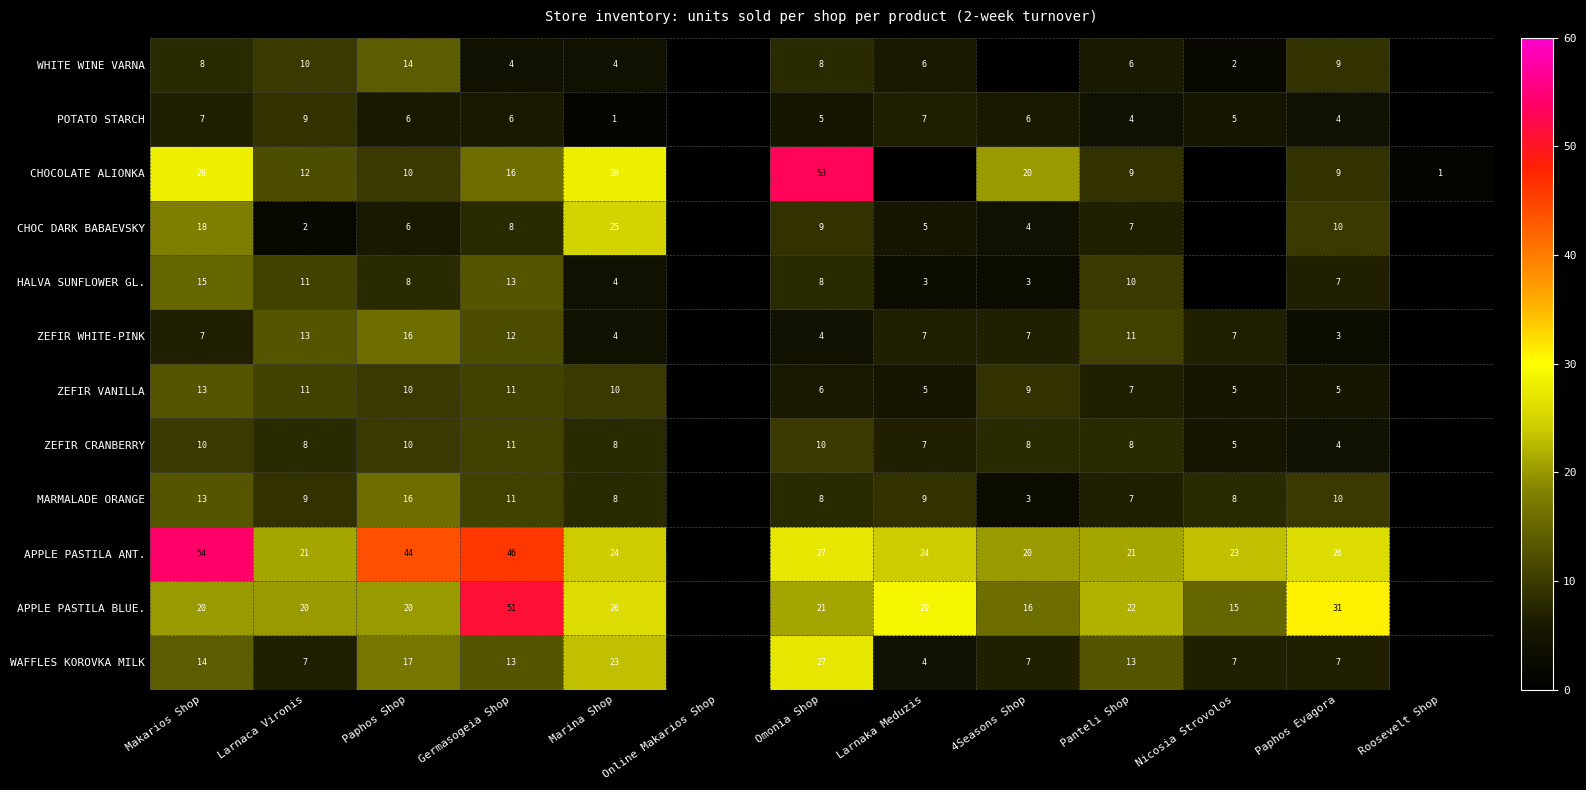

What is the difference between the highest and lowest values at Germasogeia Shop?

47